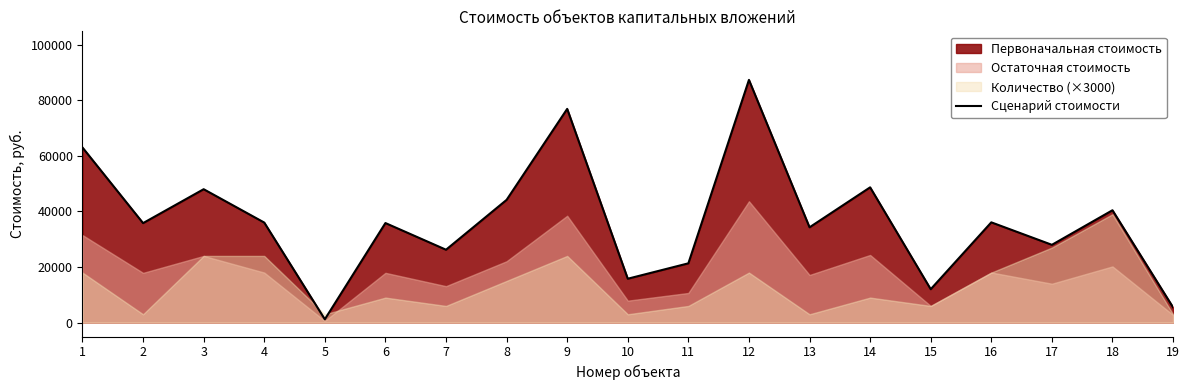

True or false: there are more than 1 points higher than both neighbors.

True